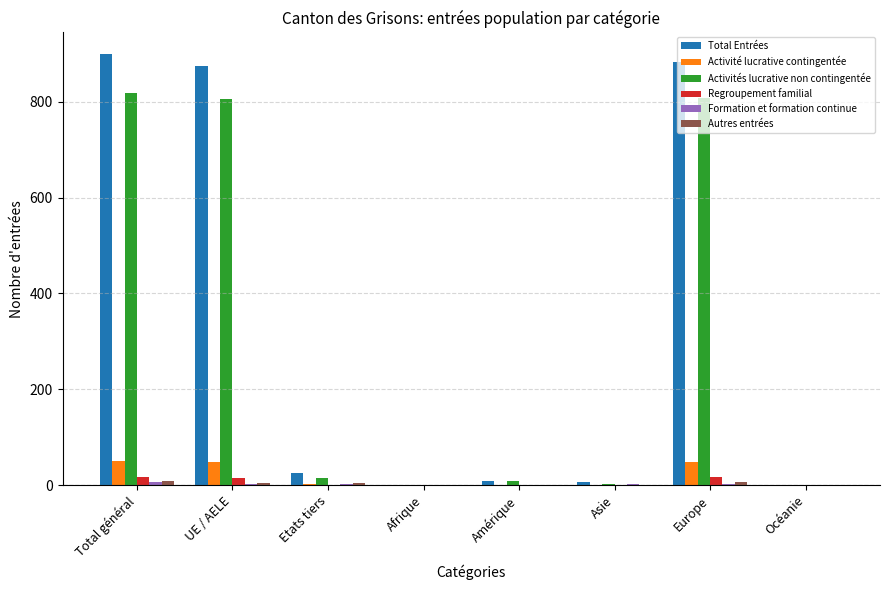

Is the value of Regroupement familial at Total général greater than the value of Activité lucrative contingentée at Europe?

No